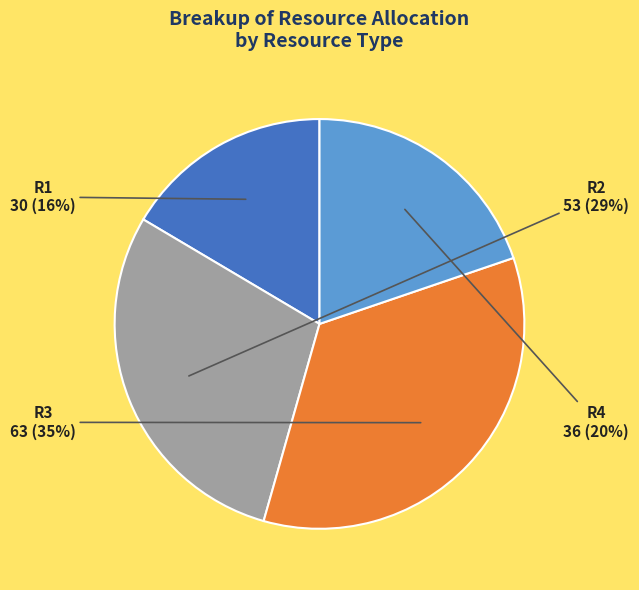

Which has a higher value, R1 or R3?

R3